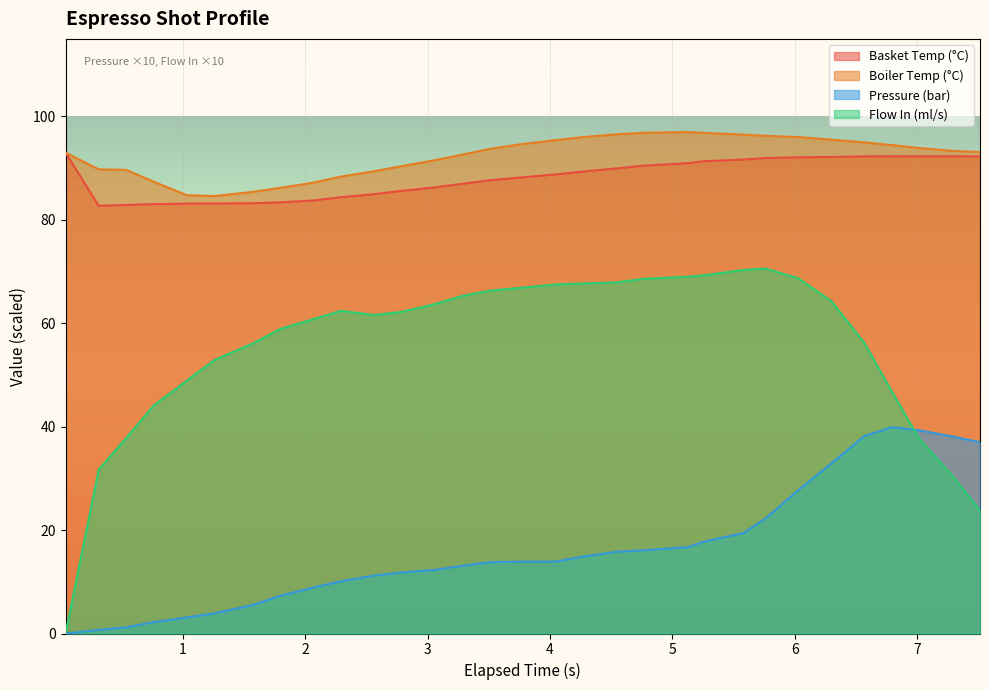

True or false: Flow In (ml/s) and Basket Temp (°C) cross at least once.

False